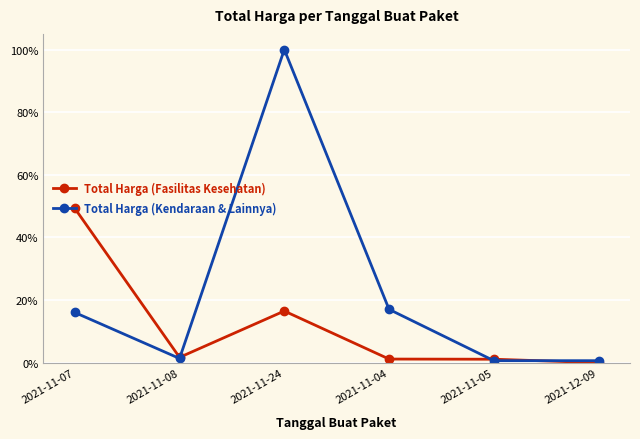

What is the difference between the highest and lowest values at 2021-11-05?

0.5